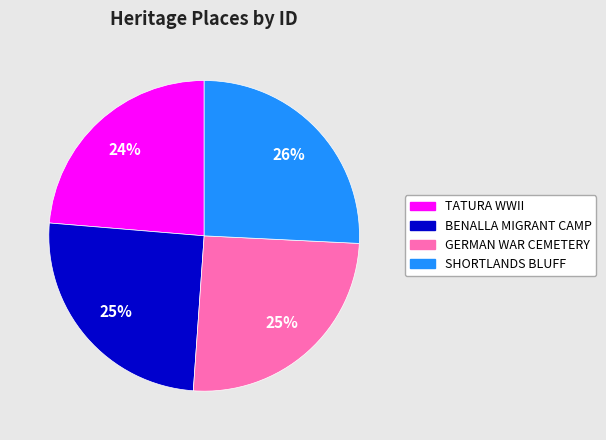

To the nearest percent, what is the average slice percentage?

25%